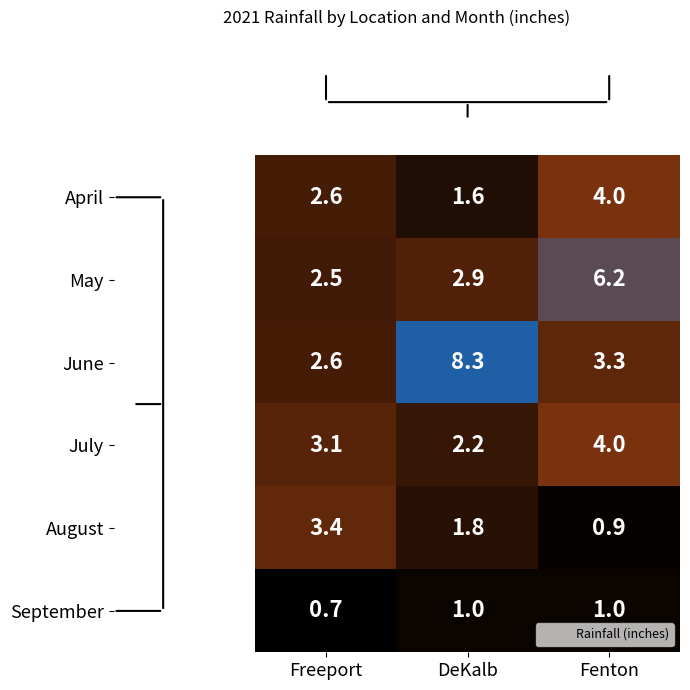

Rank the series at DeKalb from highest to lowest value.

June, May, July, August, April, September